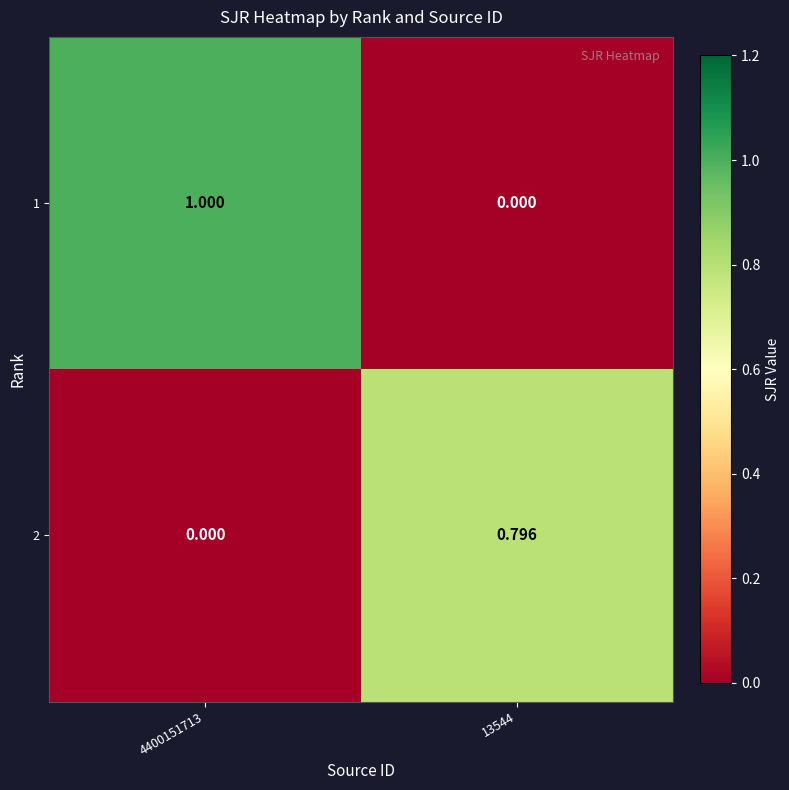

Is the value of 2 at 13544 greater than the value of 1 at 13544?

Yes